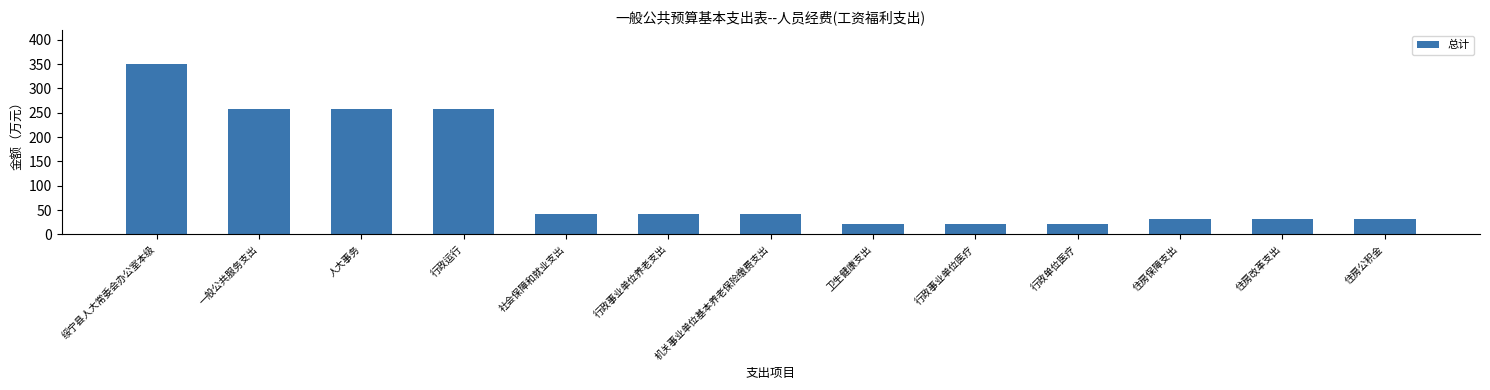

Approximately how many times larger is the value at 行政事业单位医疗 compared to 绥宁县人大常委会办公室本级?

0.1